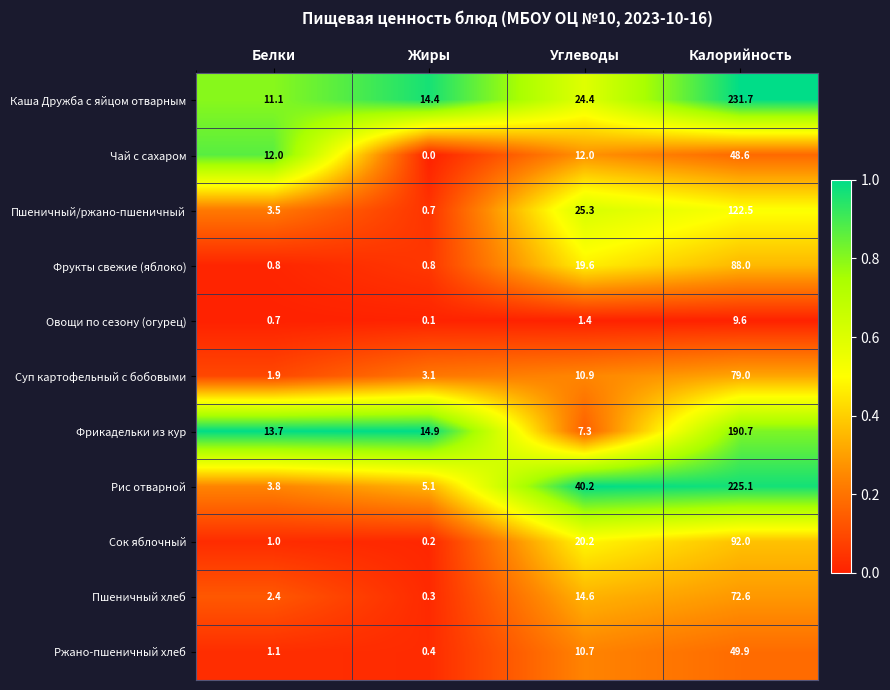

At which category is the sum across all series the highest?

Калорийность